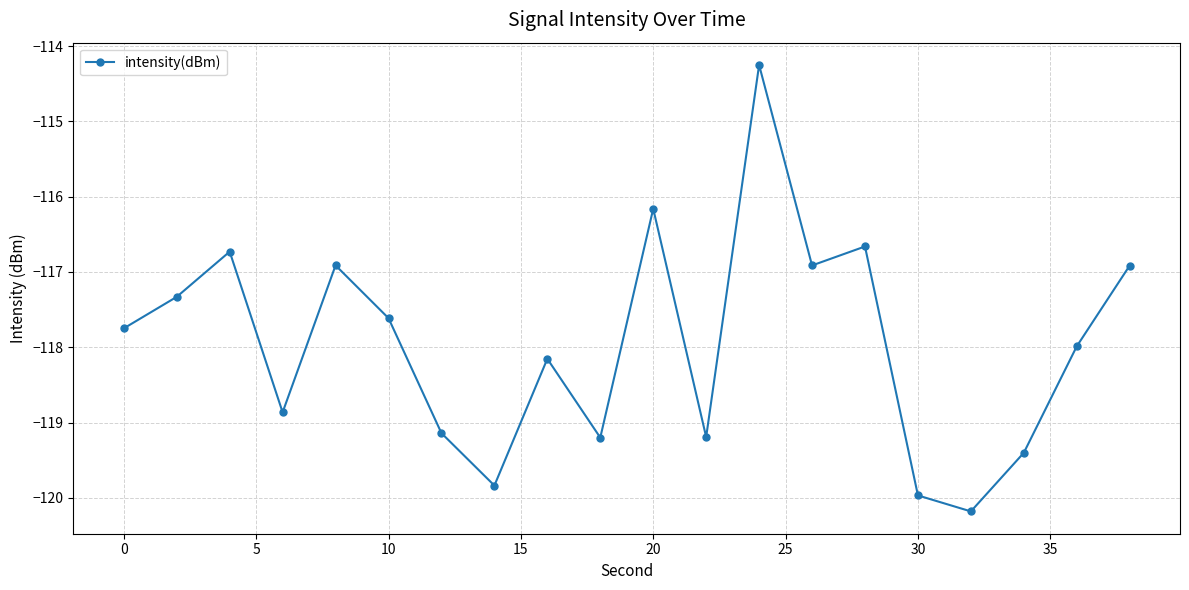

Reading left to right, extract all data points from this chart.

-117.7	-117.3	-116.7	-118.9	-116.9	-117.6	-119.1	-119.8	-118.2	-119.2	-116.2	-119.2	-114.3	-116.9	-116.7	-120.0	-120.2	-119.4	-118.0	-116.9